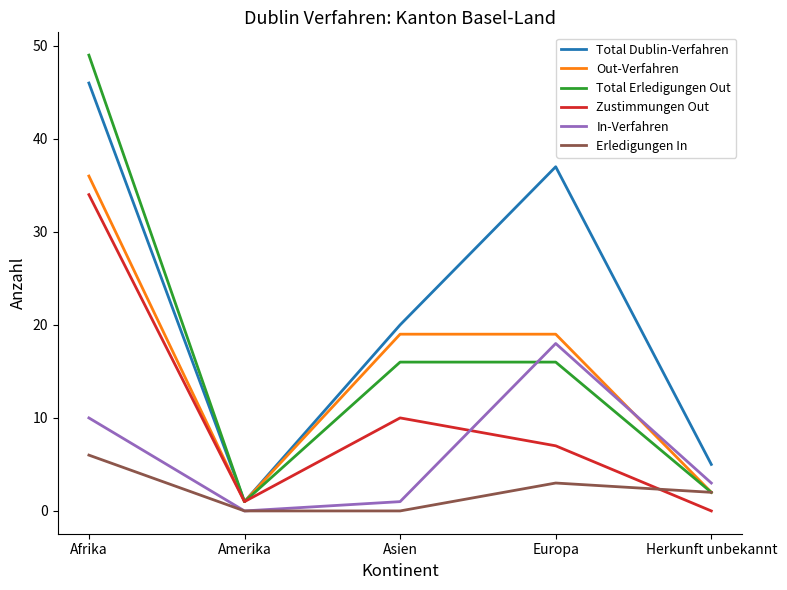

Count the Erledigungen In values in the range 0 to 3.

4